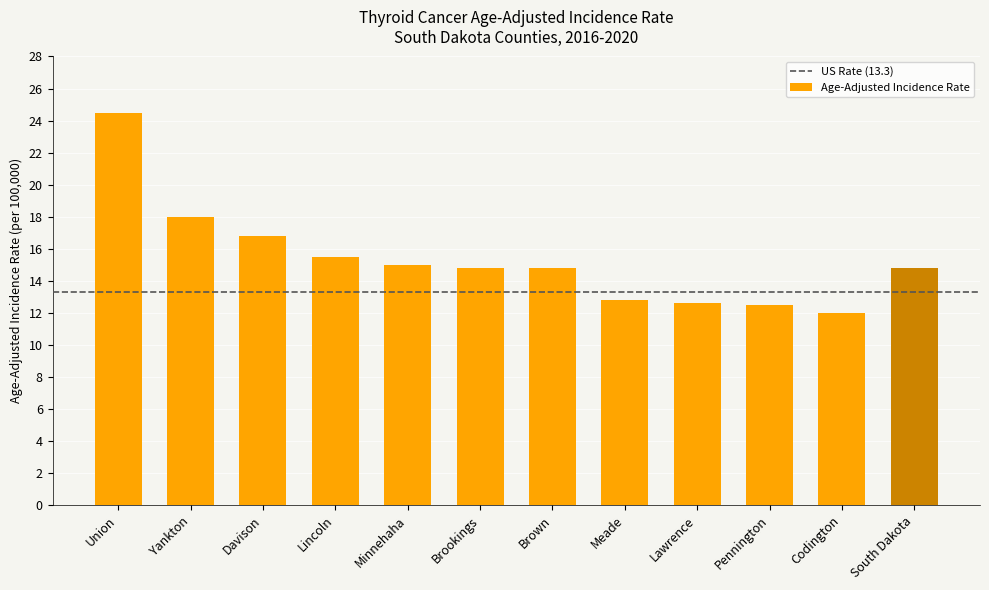

Are the bars grouped side by side (vs. stacked)?

No